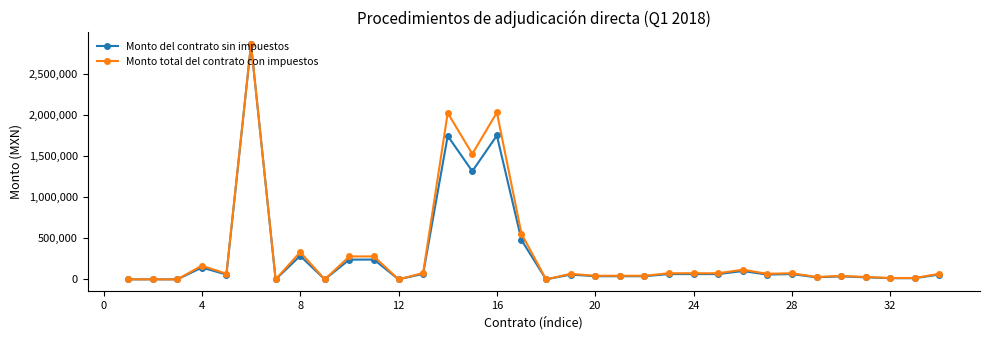

Which series has the widest spread of values?

Monto total del contrato con impuestos